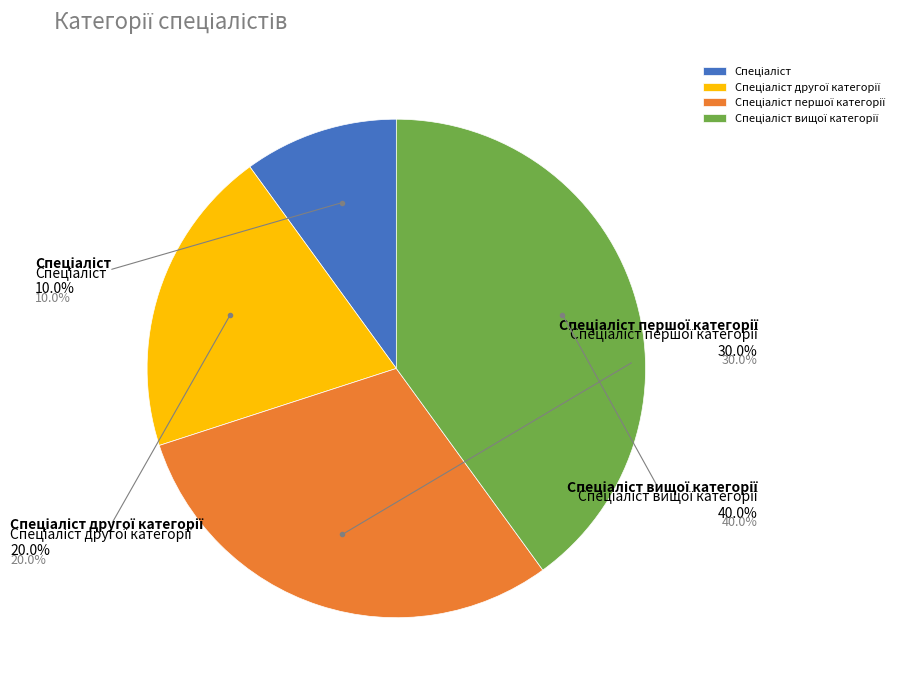

Rank the categories by value from highest to lowest.

Спеціаліст вищої категорії, Спеціаліст першої категорії, Спеціаліст другої категорії, Спеціаліст